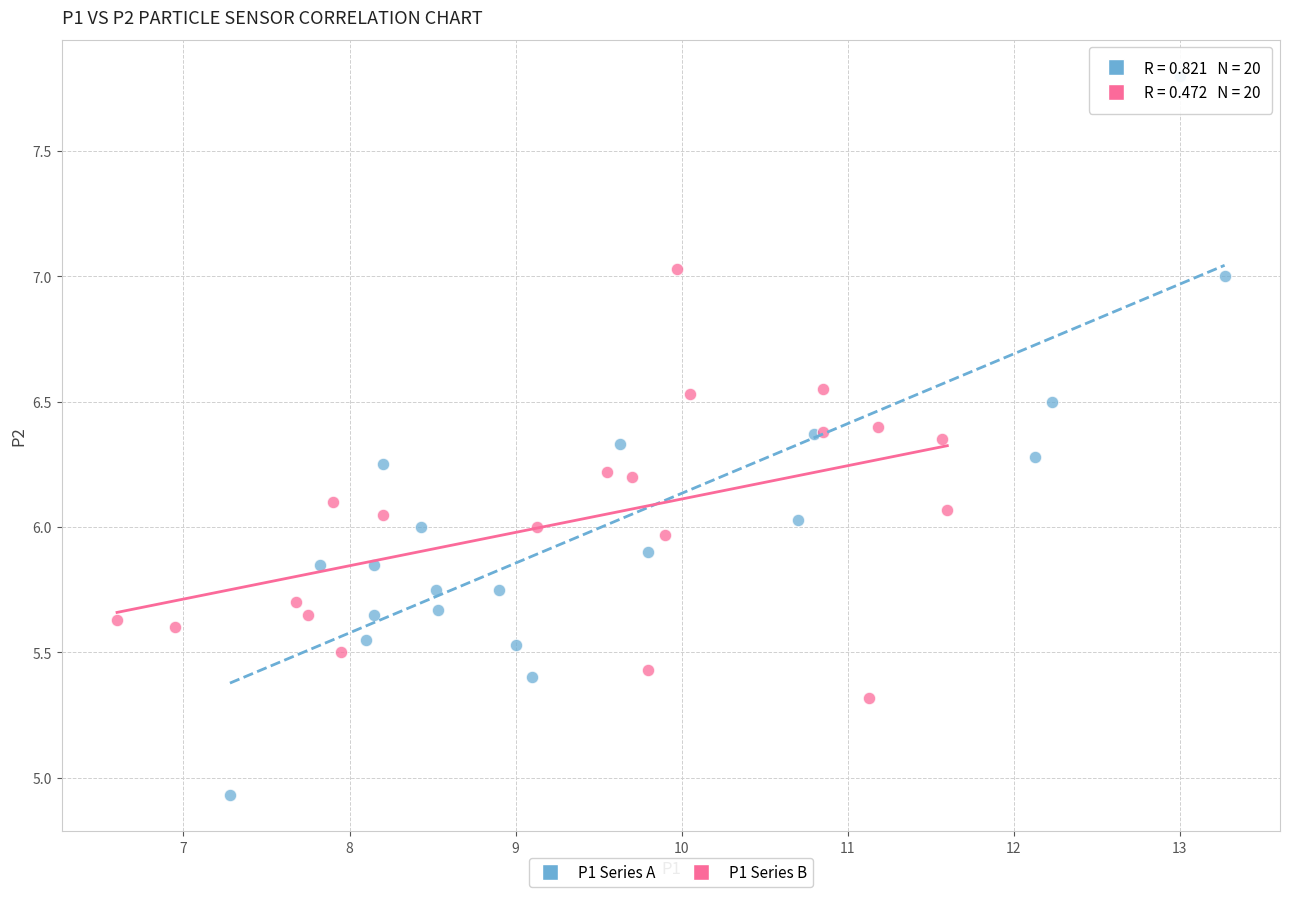

Which series reaches the minimum Y coordinate?

P1 Series A